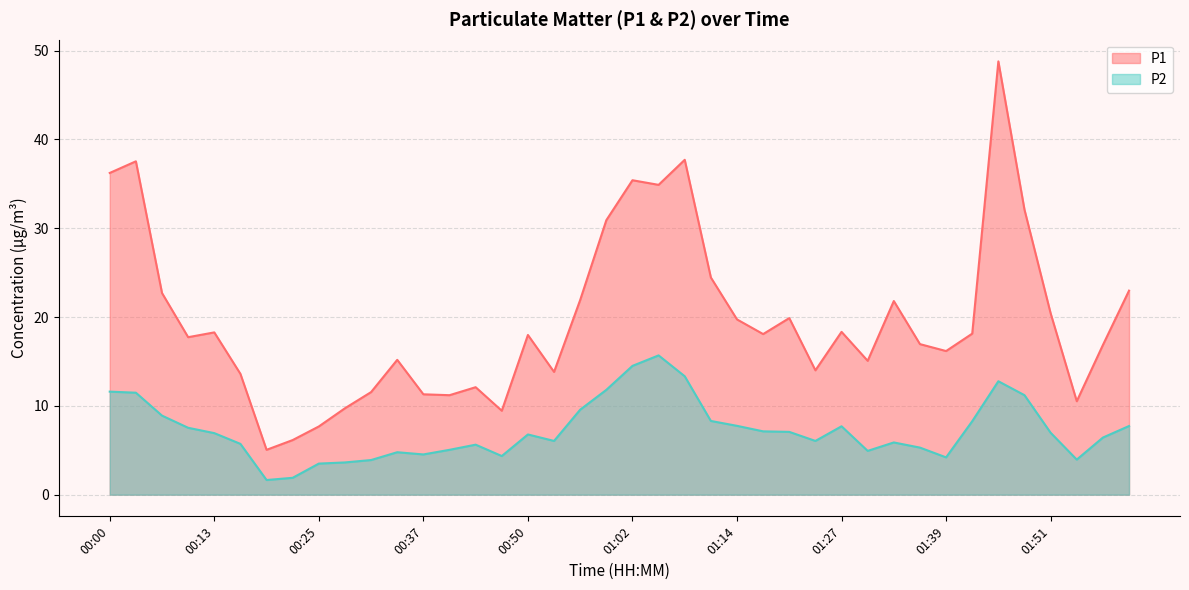

How many lines are shown in the chart?

2